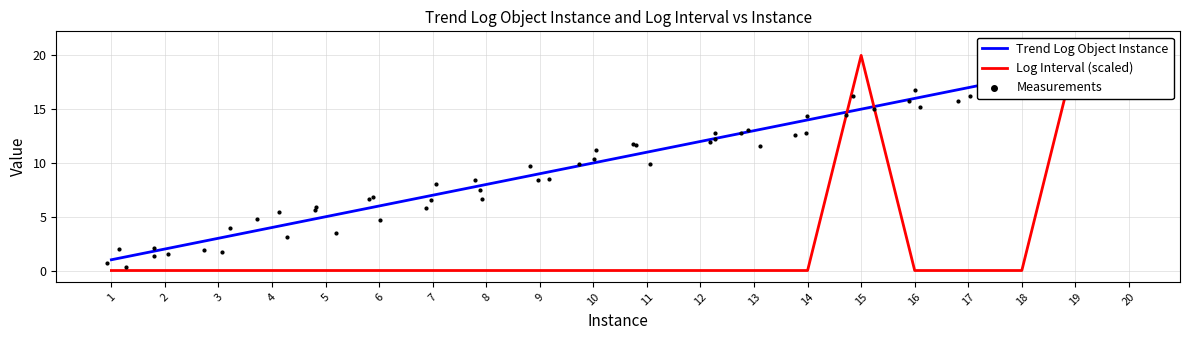

At which category is the sum across all series the highest?

20